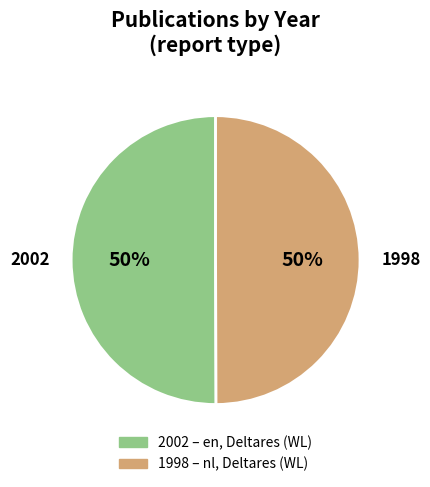

What is the ratio of the value at 2002 to the value at 1998?

1.0